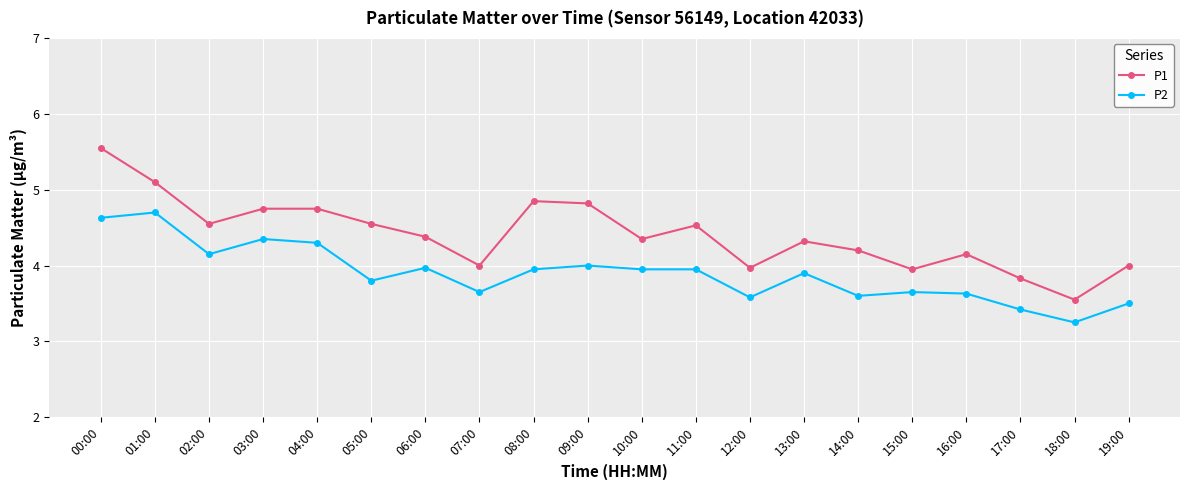

True or false: P1 and P2 intersect in this chart.

False